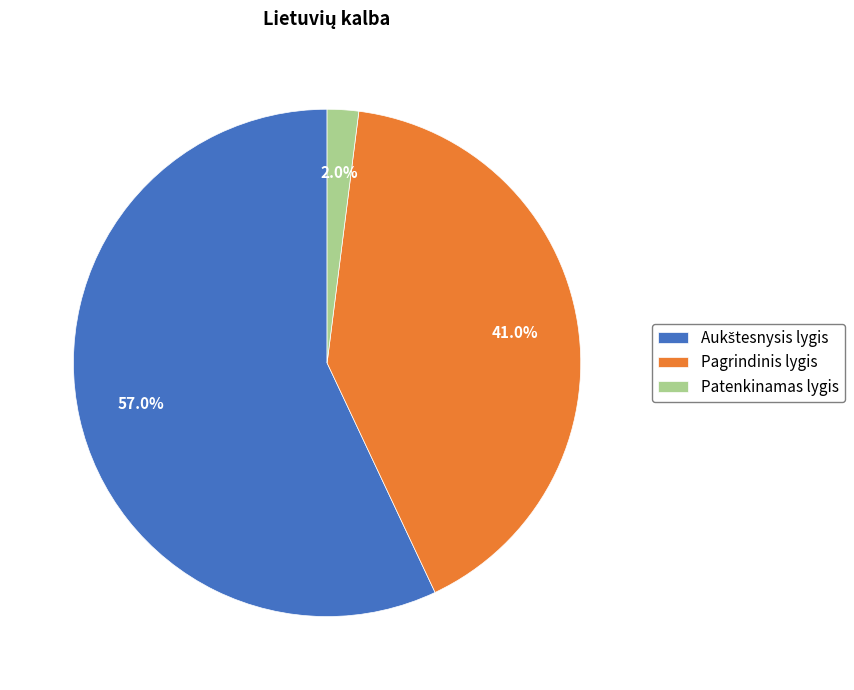

Count the number of slices in the pie.

3